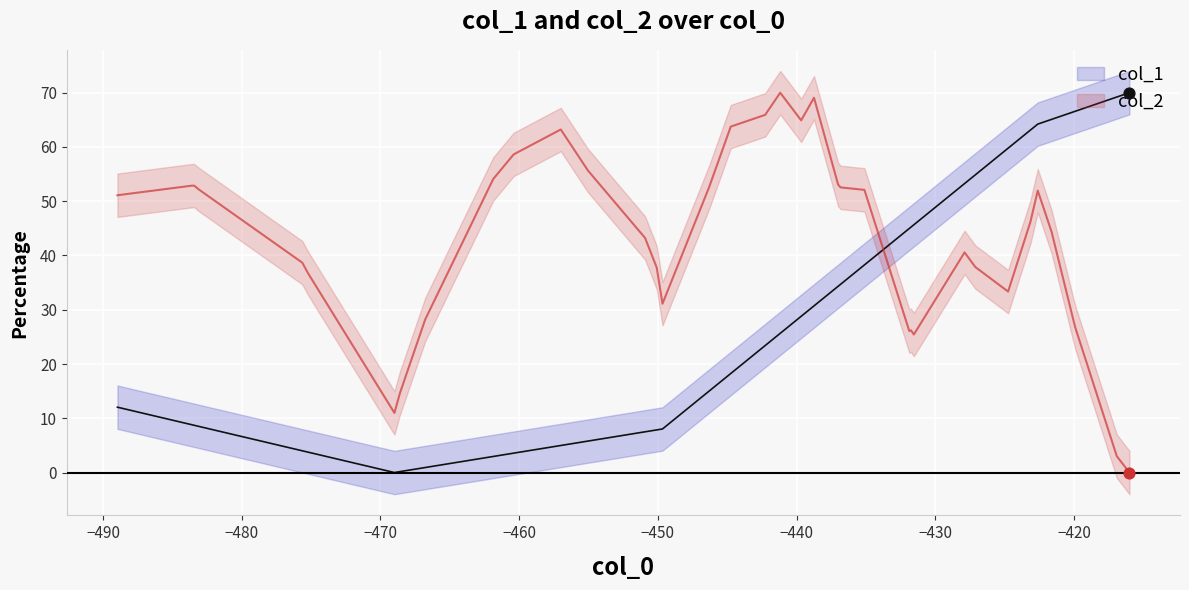

What is the maximum value for col_2?

70.0